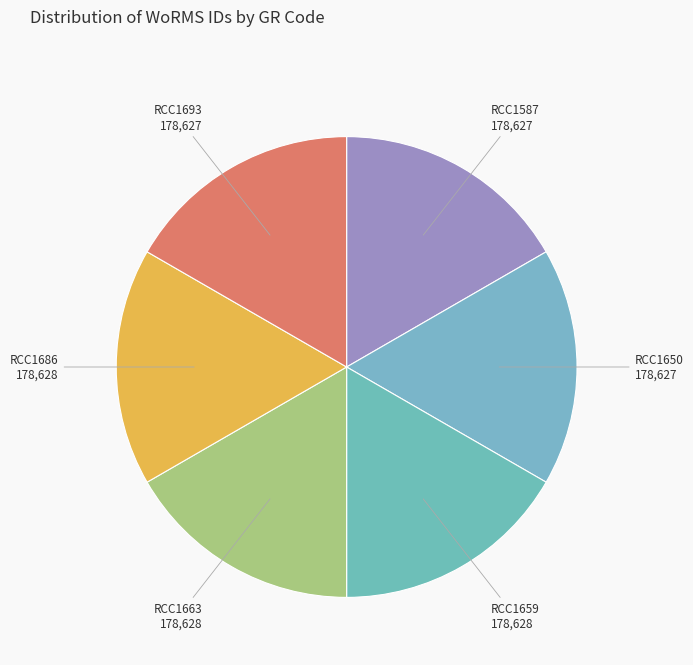

How many segments does this pie chart have?

6